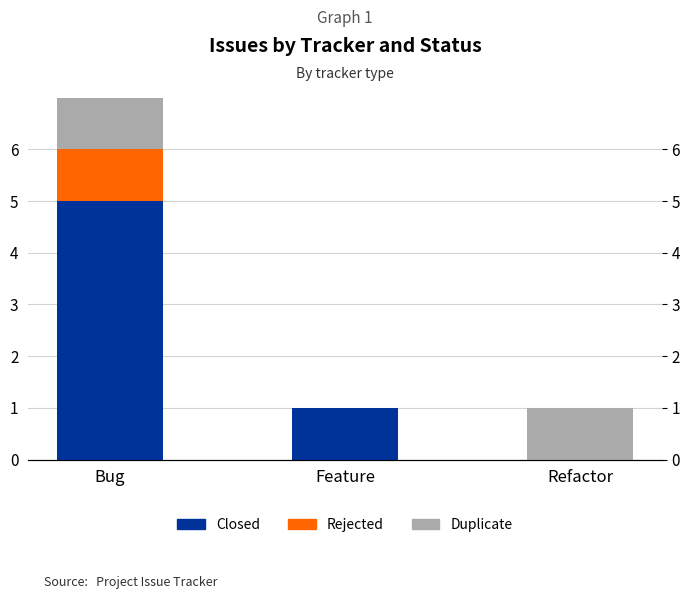

Is it true that Closed equals 0 at Refactor?

True